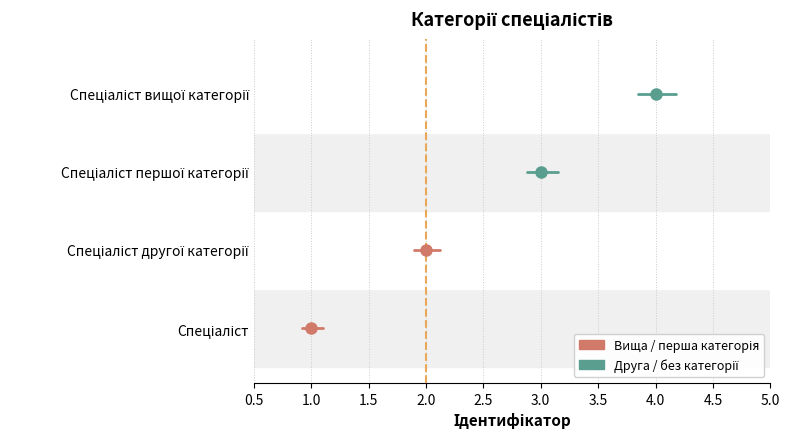

Which has a higher value, Спеціаліст другої категорії or Спеціаліст?

Спеціаліст другої категорії